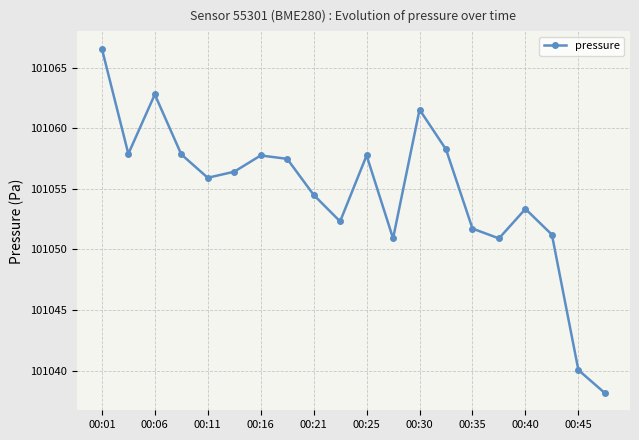

What is the smallest value displayed?

101038.2